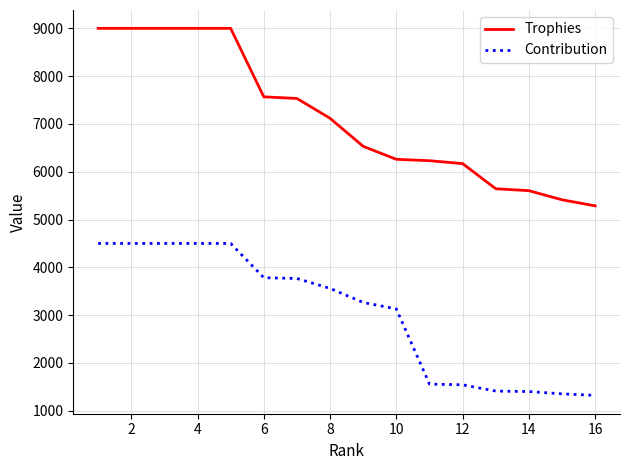

True or false: Trophies and Contribution intersect in this chart.

False